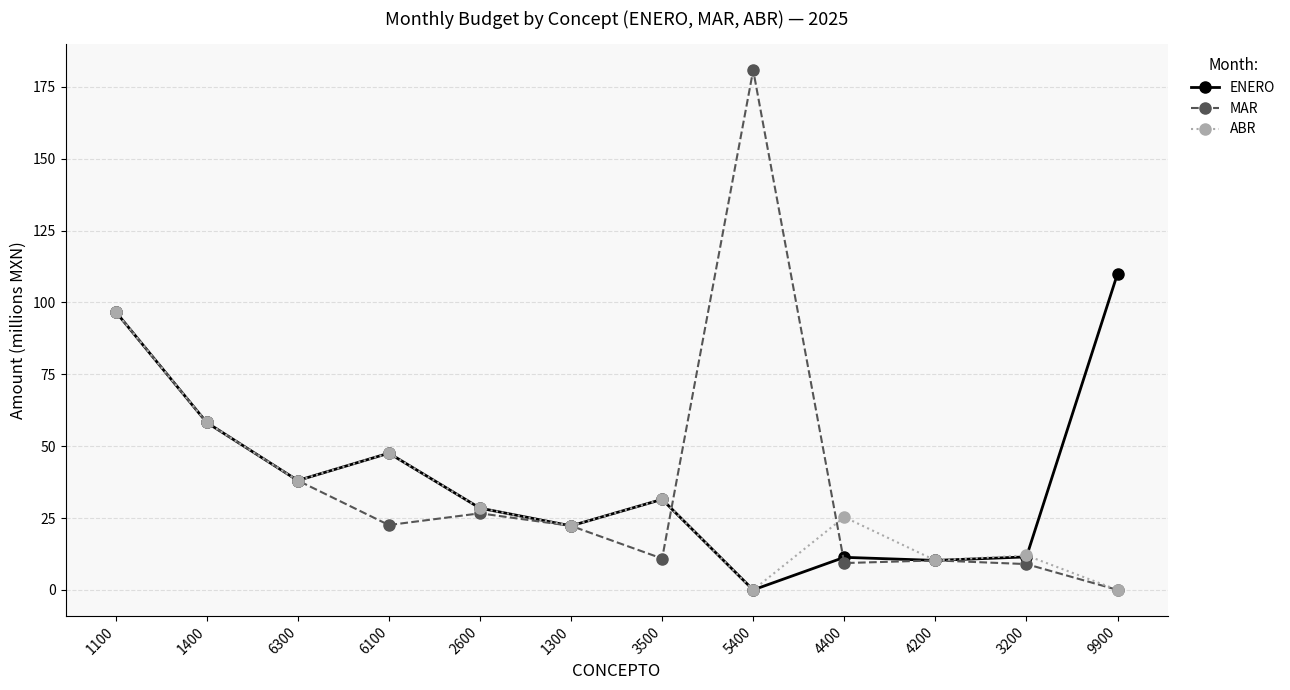

Which category has the highest value in the ENERO series?

9900